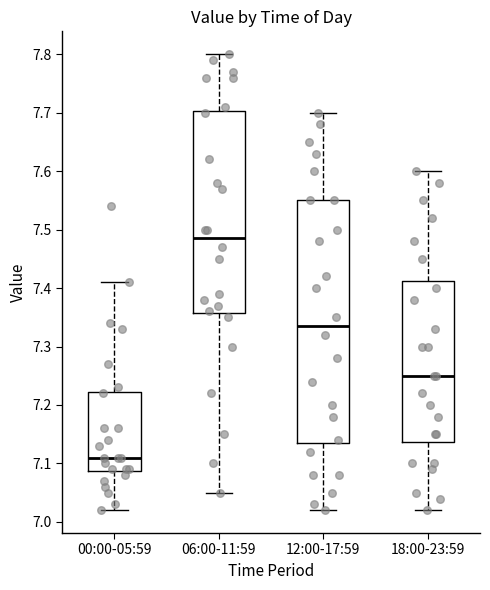

Reading left to right, transcribe this box plot: for each box, give where its median line is, the range the box spans, and where its two whiskers end, as read against the y-axis. The values are not printed on the chart, so give them approximately, as read against the axis.

00:00-05:59: median 7.11, box 7.09 to 7.22, whiskers 7.02 to 7.41
06:00-11:59: median 7.49, box 7.36 to 7.70, whiskers 7.05 to 7.80
12:00-17:59: median 7.34, box 7.14 to 7.55, whiskers 7.02 to 7.70
18:00-23:59: median 7.25, box 7.14 to 7.41, whiskers 7.02 to 7.60